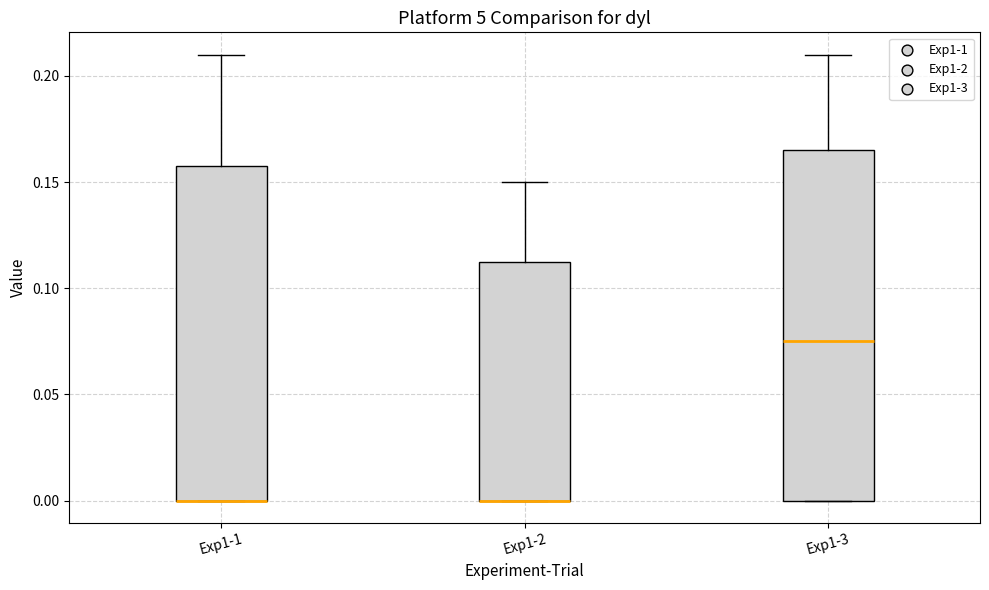

Where does the upper whisker of the box for Exp1-2 end on the y-axis? The values are not printed on the chart, so give them approximately, as read against the axis.

0.150